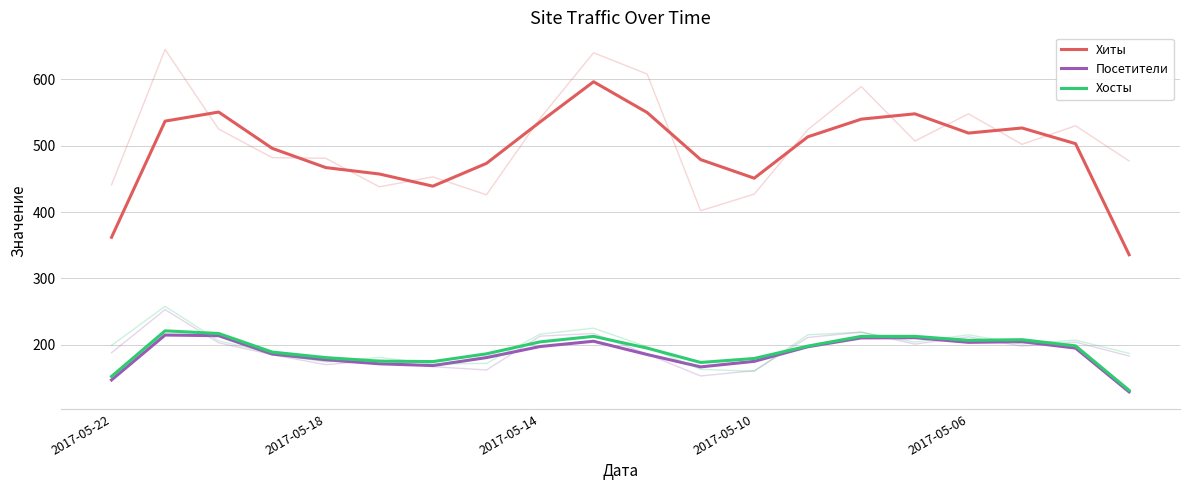

How many interior local valleys does the Посетители series have?

3